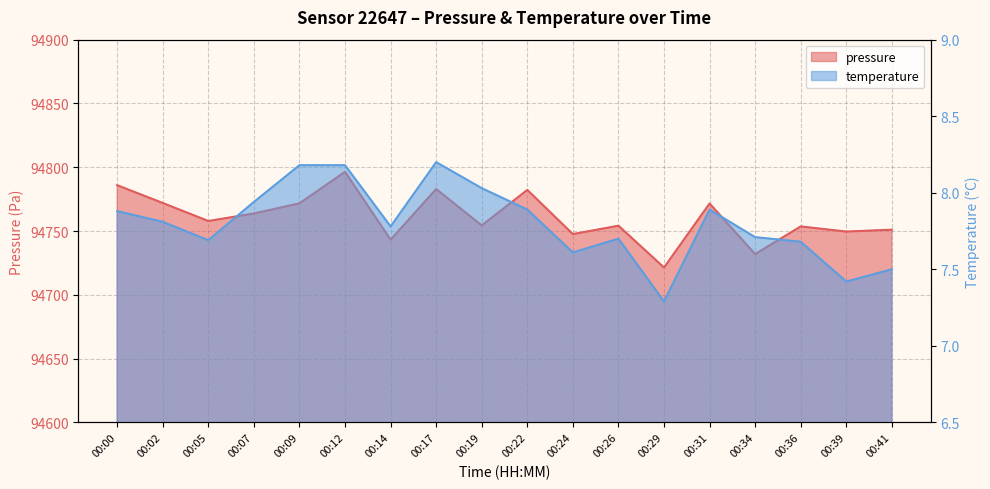

What is the greatest value displayed?

94796.4